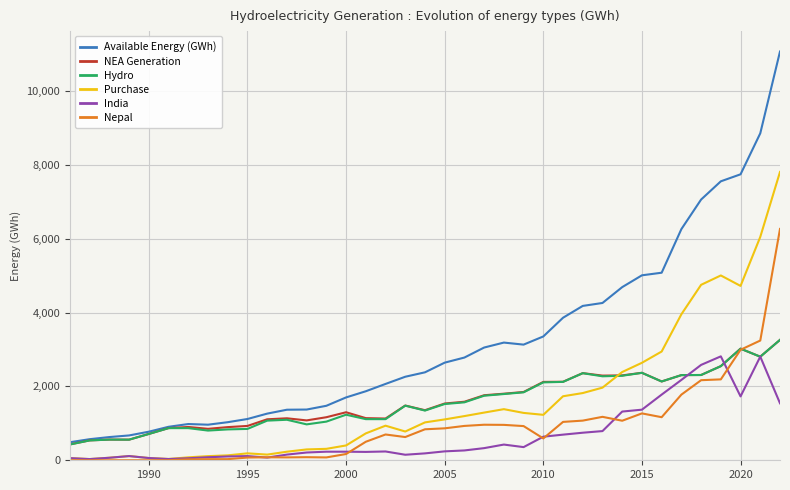

What is the sum of all Available Energy (GWh) values?

117624.4